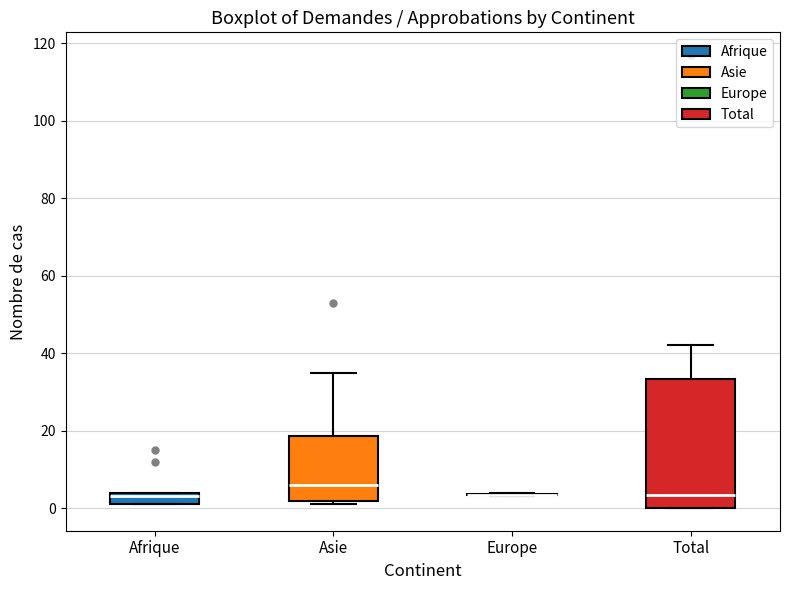

Where is the upper edge of the box for Afrique on the y-axis? The values are not printed on the chart, so give them approximately, as read against the axis.

4